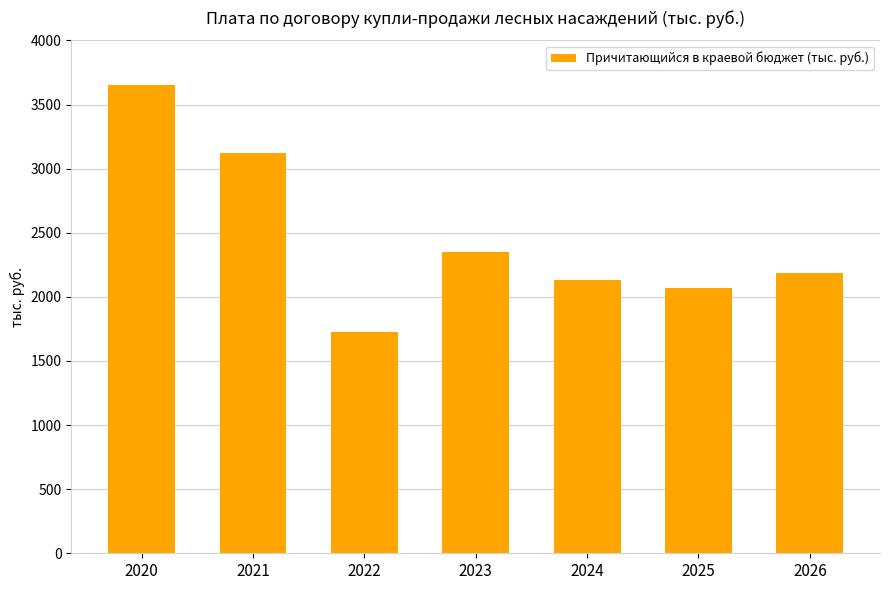

The chart shows a value of 2514.7 at 2022. True or false?

False